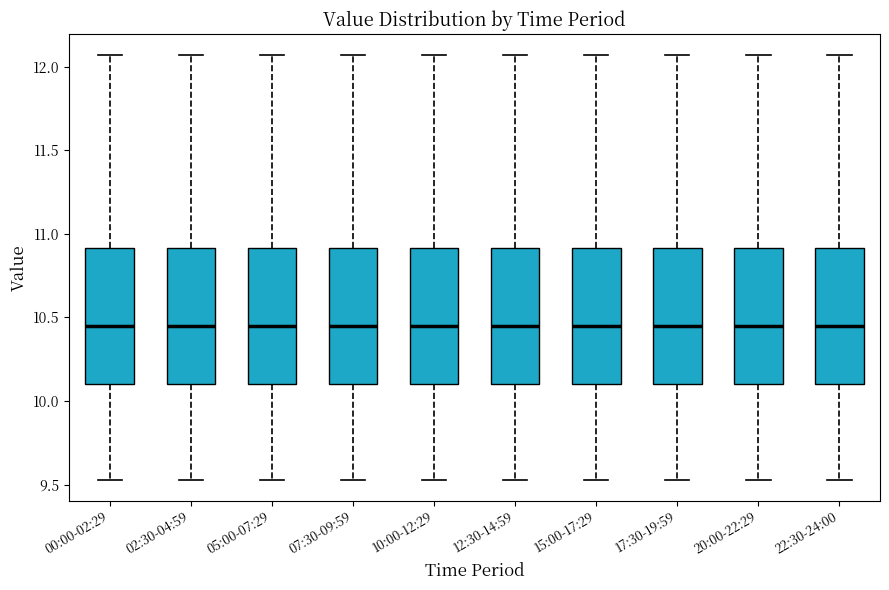

Reading left to right, transcribe this box plot: for each box, give where its median line is, the range the box spans, and where its two whiskers end, as read against the y-axis. The values are not printed on the chart, so give them approximately, as read against the axis.

00:00-02:29: median 10.45, box 10.10 to 10.90, whiskers 9.55 to 12.05
02:30-04:59: median 10.45, box 10.10 to 10.90, whiskers 9.55 to 12.05
05:00-07:29: median 10.45, box 10.10 to 10.90, whiskers 9.55 to 12.05
07:30-09:59: median 10.45, box 10.10 to 10.90, whiskers 9.55 to 12.05
10:00-12:29: median 10.45, box 10.10 to 10.90, whiskers 9.55 to 12.05
12:30-14:59: median 10.45, box 10.10 to 10.90, whiskers 9.55 to 12.05
15:00-17:29: median 10.45, box 10.10 to 10.90, whiskers 9.55 to 12.05
17:30-19:59: median 10.45, box 10.10 to 10.90, whiskers 9.55 to 12.05
20:00-22:29: median 10.45, box 10.10 to 10.90, whiskers 9.55 to 12.05
22:30-24:00: median 10.45, box 10.10 to 10.90, whiskers 9.55 to 12.05